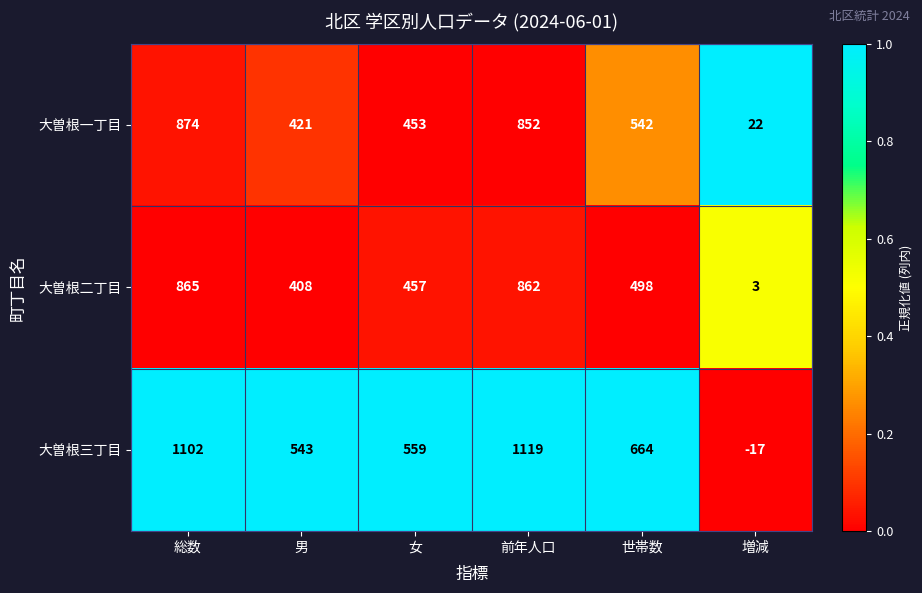

Which label corresponds to the smallest value in the chart?

増減